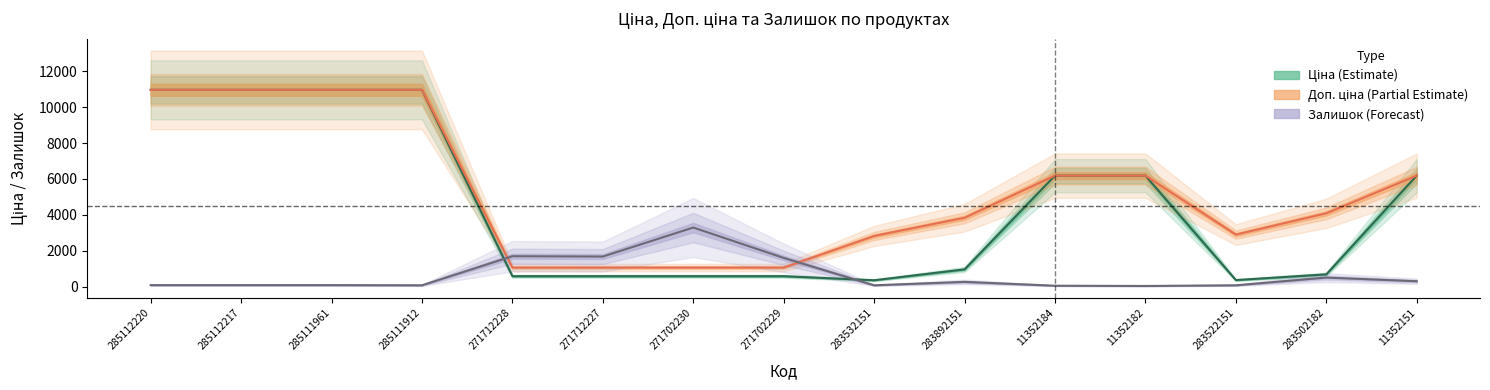

Is the value of Доп. ціна at 283522151 greater than the value of Залишок at 271702229?

Yes